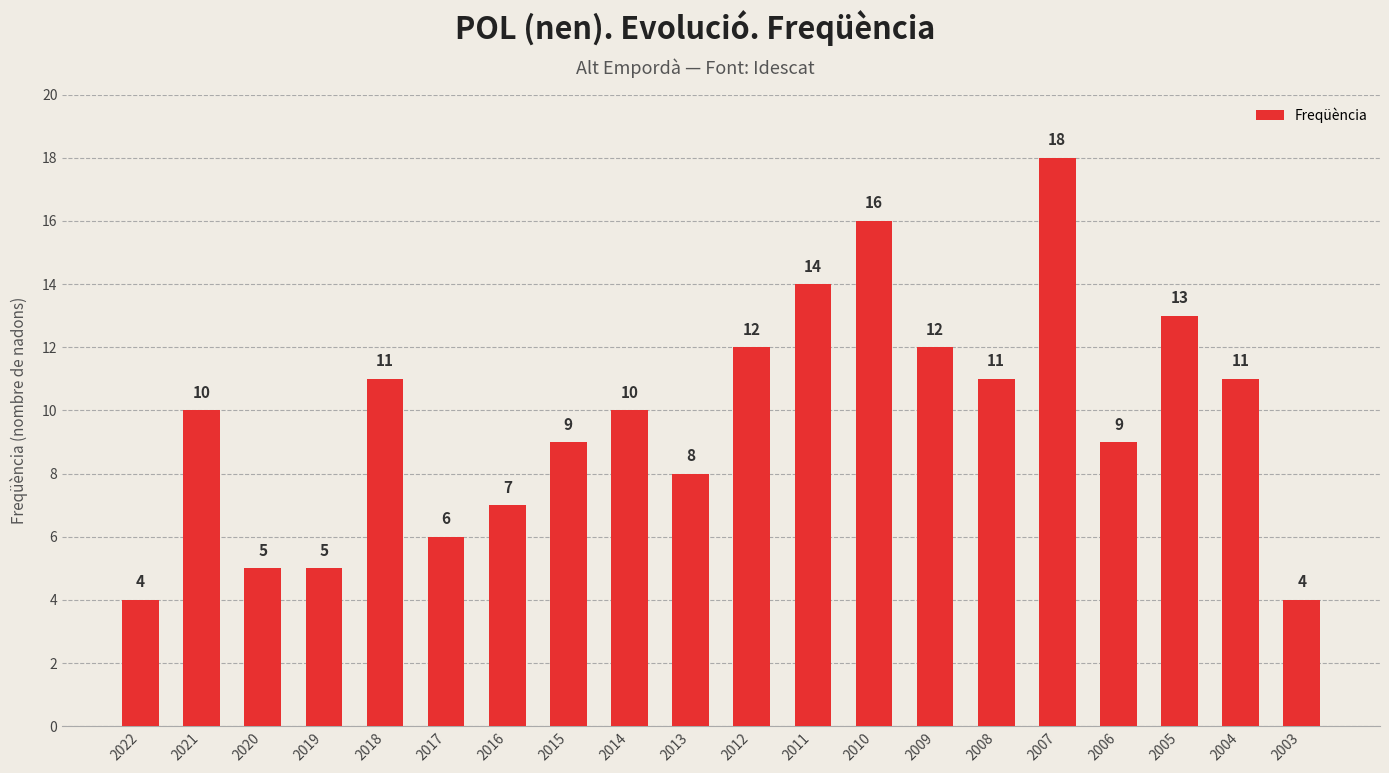

Does the chart contain any negative values?

No